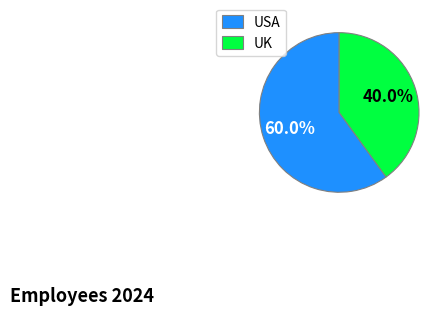

Do UK and USA together represent more than half of the pie?

Yes